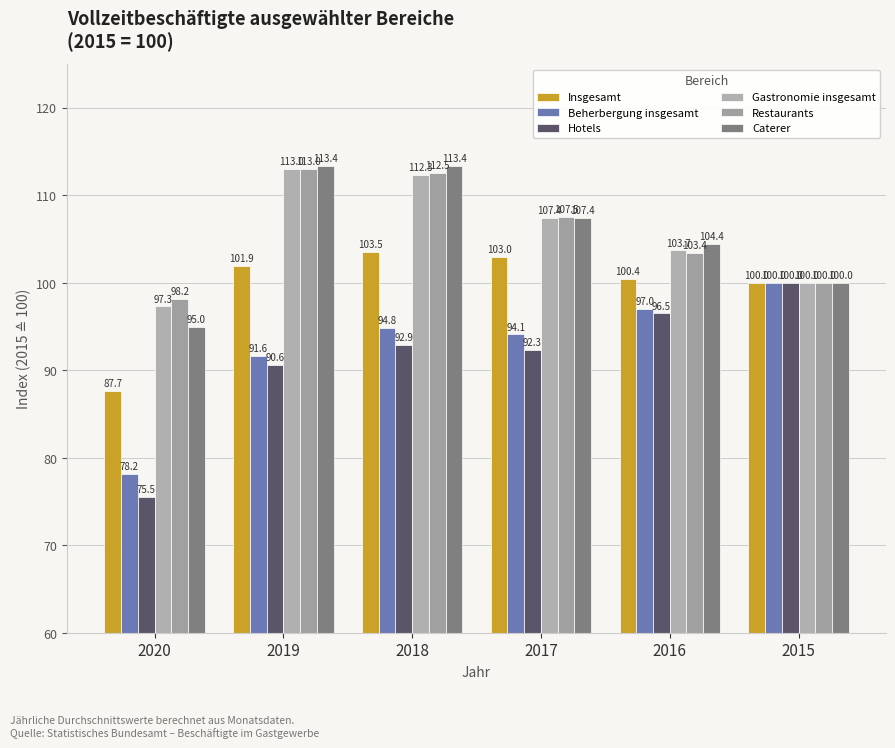

What is the average value of the Insgesamt series?

99.4